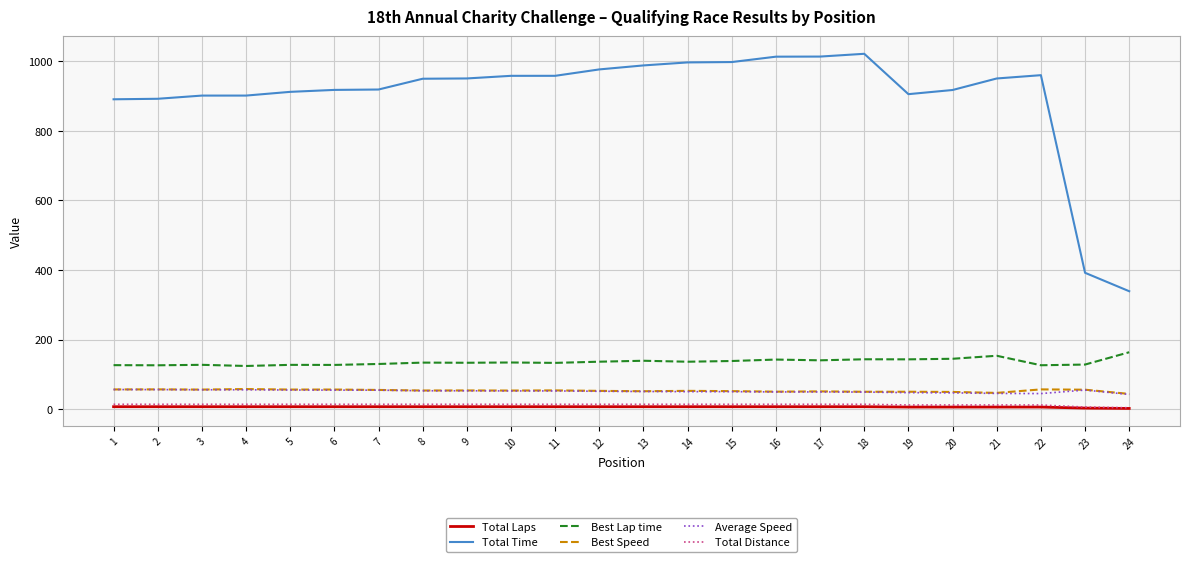

What are all the series names shown in the legend?

Total Laps, Total Time, Best Lap time, Best Speed, Average Speed, Total Distance